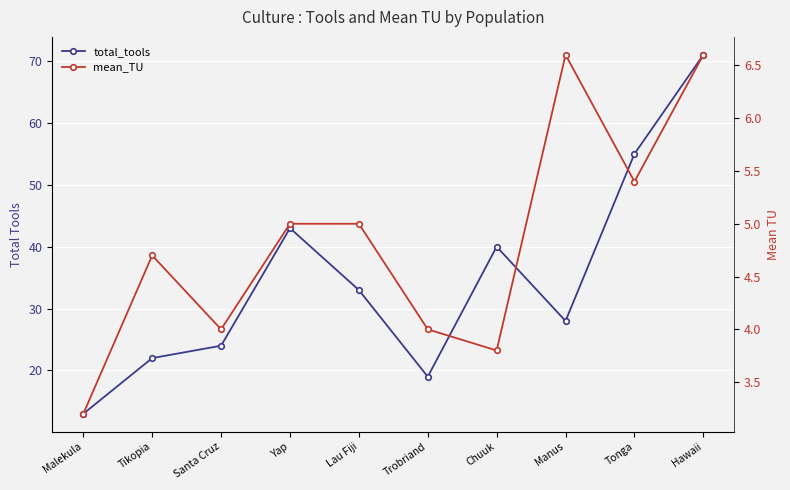

In mean_TU, how many points are higher than both neighbors (excluding endpoints)?

2